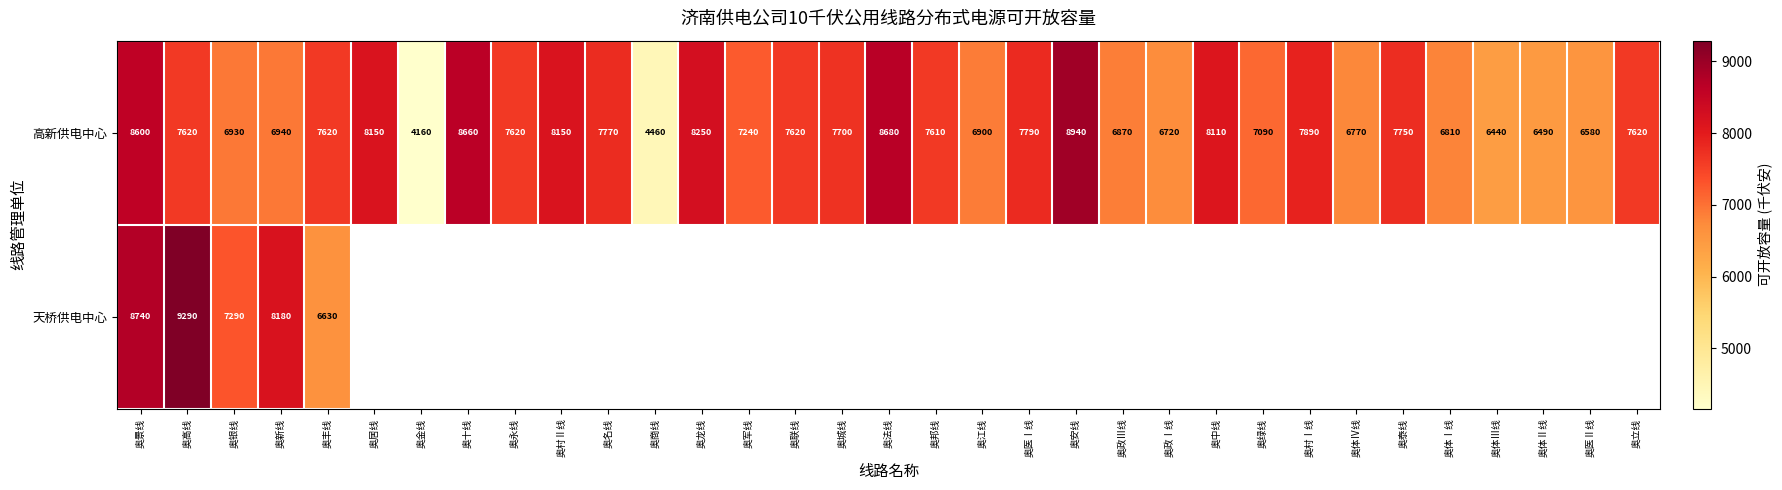

Count the number of categories in the chart.

33